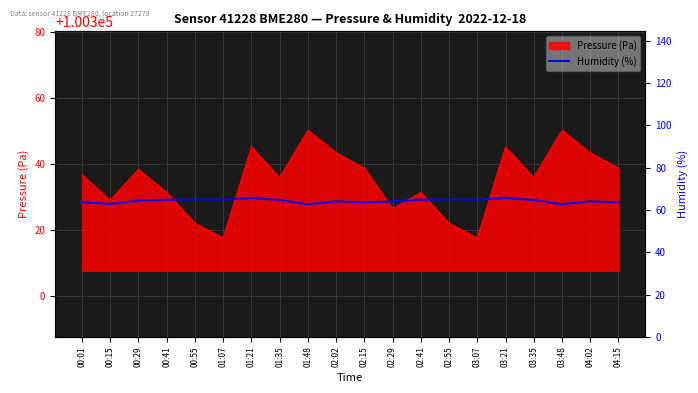

The value of Pressure (Pa) at 04:15 is 100338.7. True or false?

True